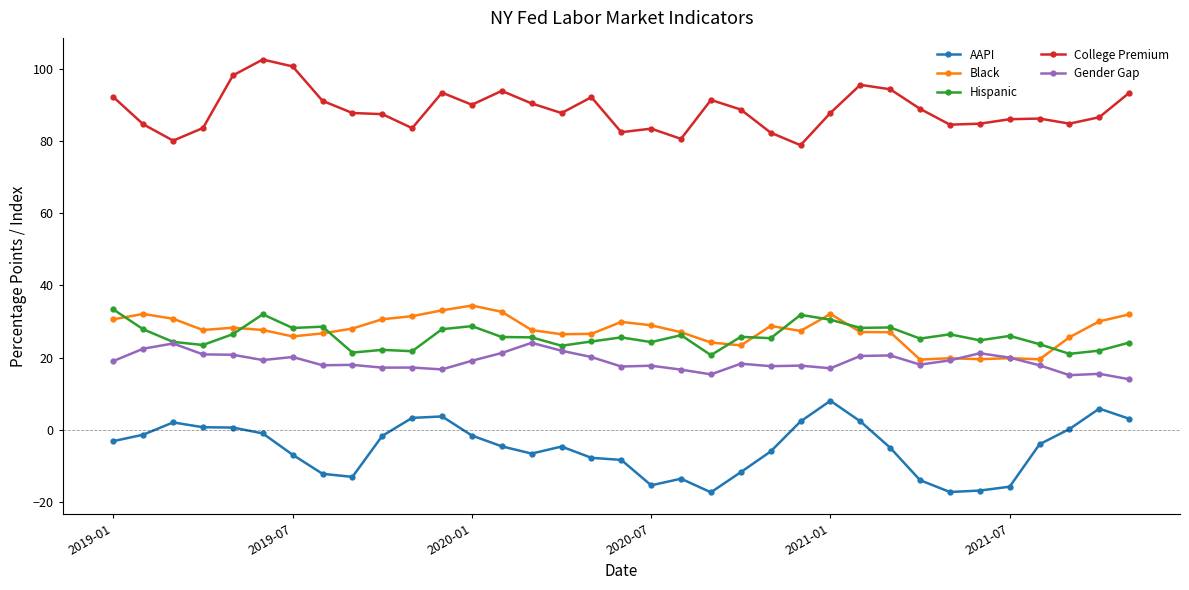

True or false: College Premium has more than 0 points higher than both neighbors.

True